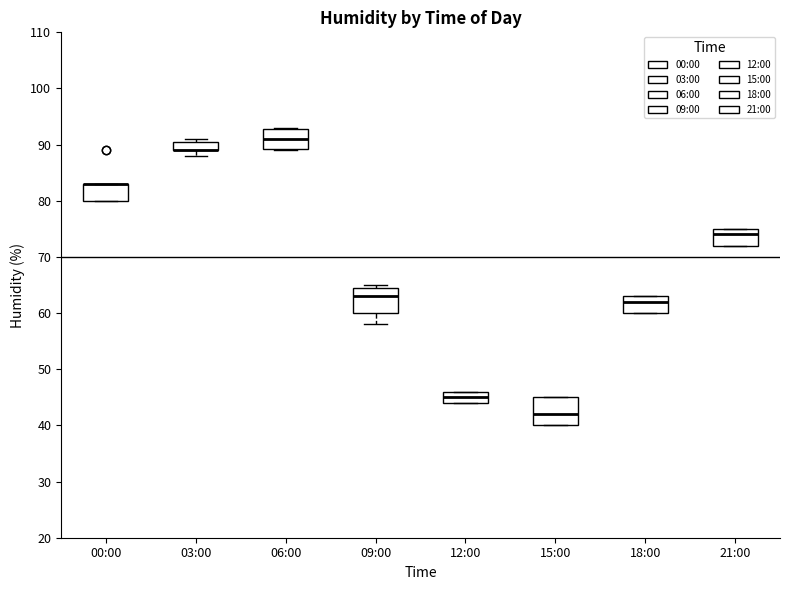

Reading left to right, read every box against the y-axis: the position of its median line, the range the box covers, and the ends of its whiskers. The values are not printed on the chart, so give them approximately, as read against the axis.

00:00: median 83 (drawn on the box's upper edge), box 80 to 83, whiskers 80 to 83
03:00: median 89 (drawn on the box's lower edge), box 89 to 91, whiskers 88 to 91 (just above the box's upper edge)
06:00: median 91, box 89 to 93, whiskers 89 to 93
09:00: median 63, box 60 to 65, whiskers 58 to 65 (just above the box's upper edge)
12:00: median 45, box 44 to 46, whiskers 44 to 46
15:00: median 42, box 40 to 45, whiskers 40 to 45
18:00: median 62, box 60 to 63, whiskers 60 to 63
21:00: median 74, box 72 to 75, whiskers 72 to 75